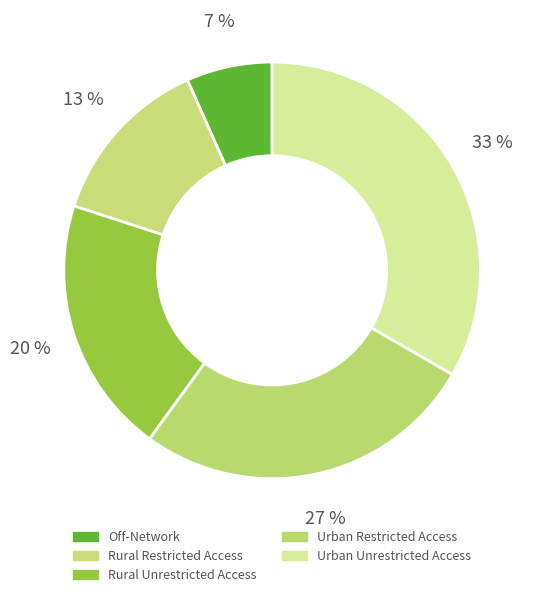

How many segments does this pie chart have?

5